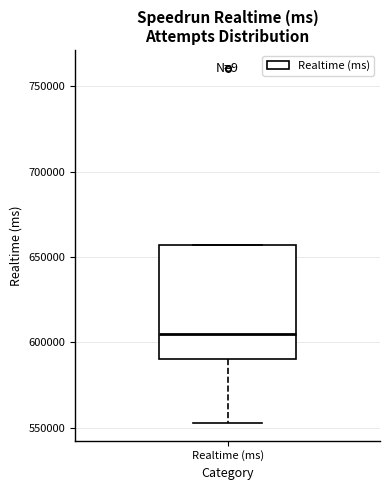

Read this box plot against the y-axis: the position of the median line, the range covered by the box, and the ends of both whiskers. The values are not printed on the chart, so give them approximately, as read against the axis.

median 605000, box 590000 to 655000, whiskers 555000 to 655000